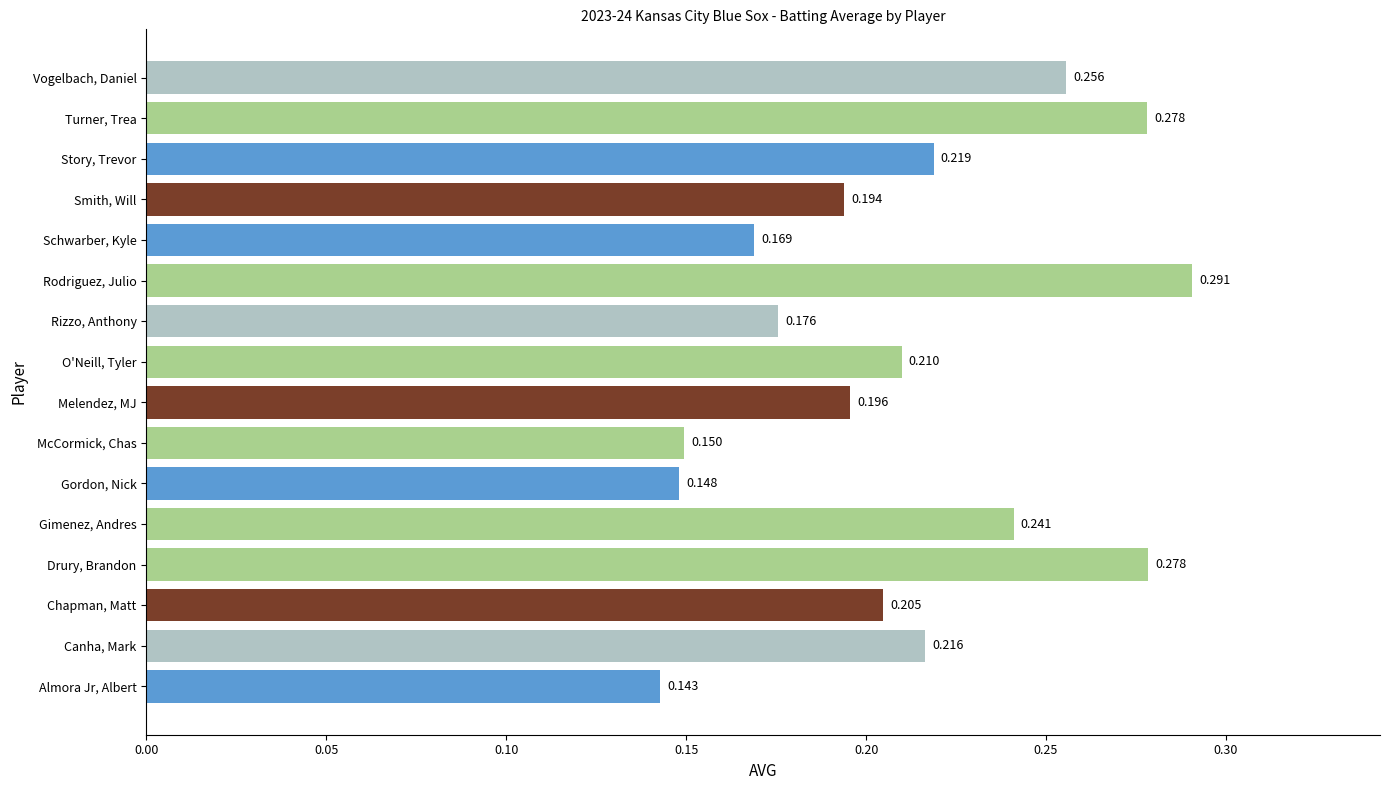

At which label is the value closest to 0?

Almora Jr, Albert